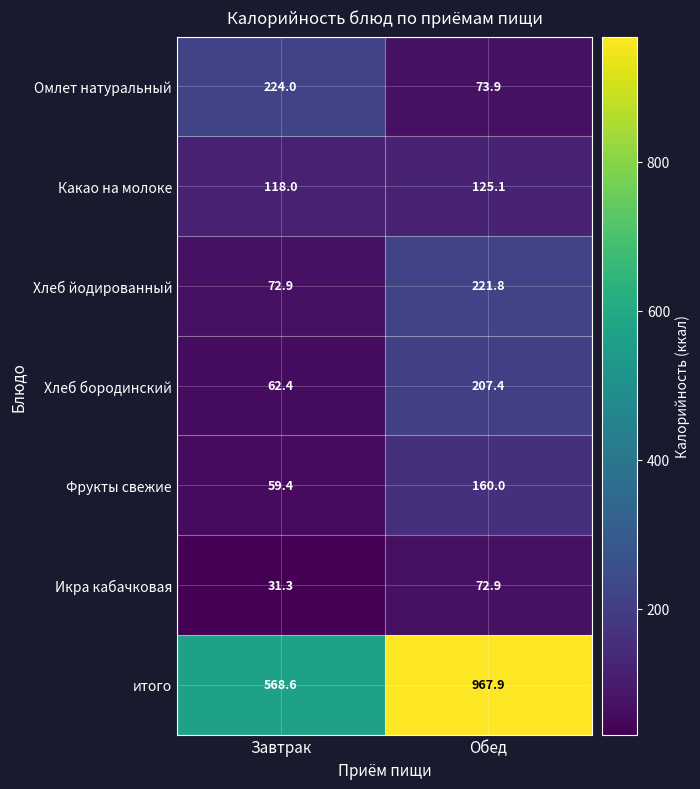

Where is Омлет натуральный nearest to the value 148?

Обед